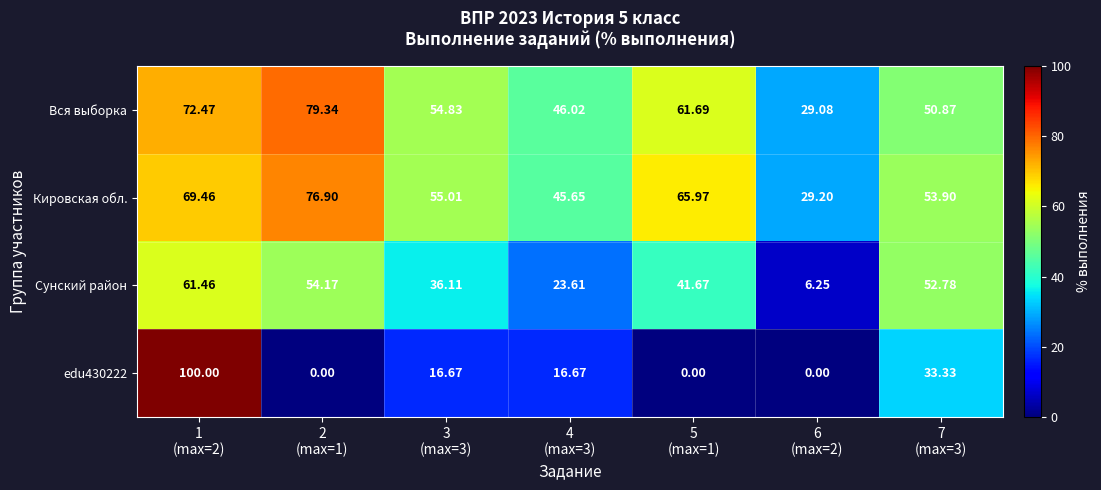

Which series has the largest total across all categories?

Кировская обл.